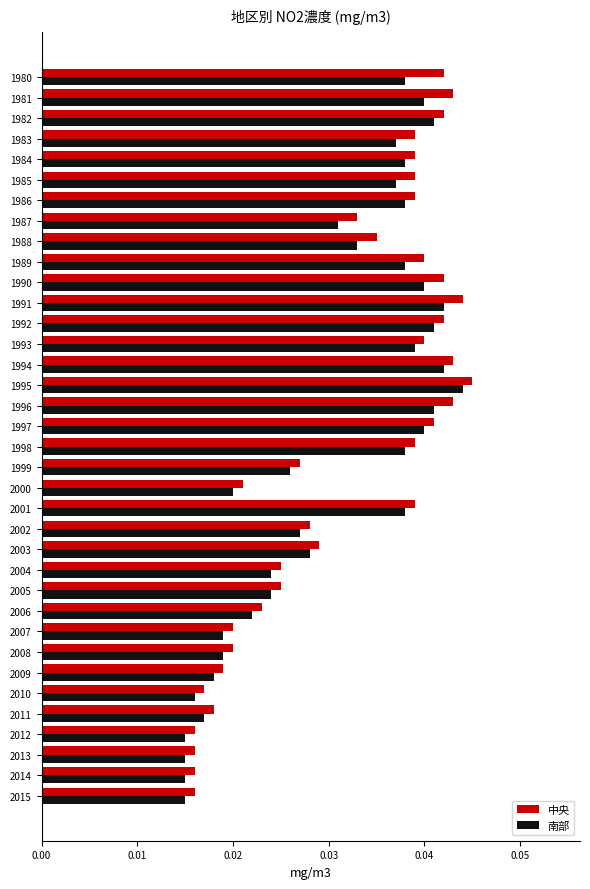

Which category has the highest value in the 南部 series?

1995